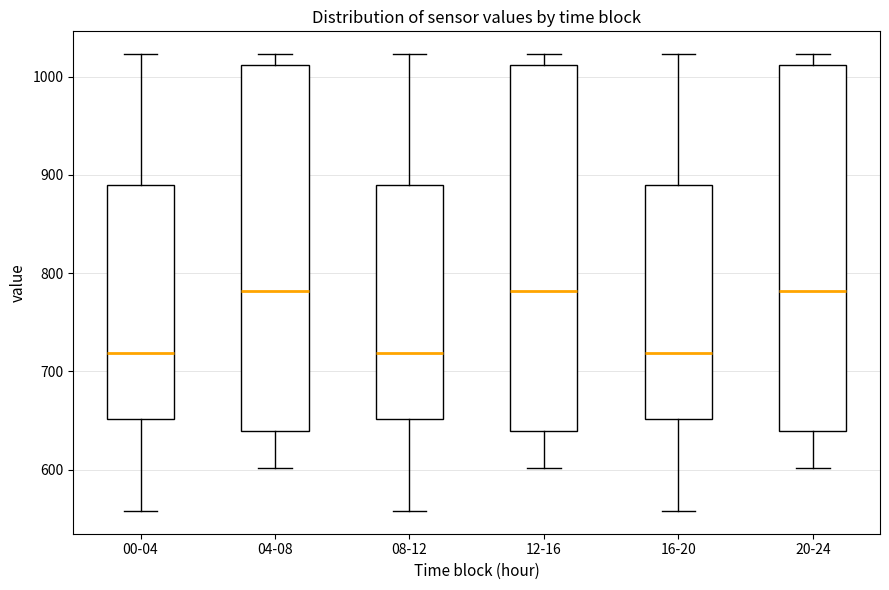

Reading left to right, read every box against the y-axis: the position of its median line, the range the box covers, and the ends of its whiskers. The values are not printed on the chart, so give them approximately, as read against the axis.

00-04: median 720, box 650 to 890, whiskers 560 to 1020
04-08: median 780, box 640 to 1010, whiskers 600 to 1020
08-12: median 720, box 650 to 890, whiskers 560 to 1020
12-16: median 780, box 640 to 1010, whiskers 600 to 1020
16-20: median 720, box 650 to 890, whiskers 560 to 1020
20-24: median 780, box 640 to 1010, whiskers 600 to 1020